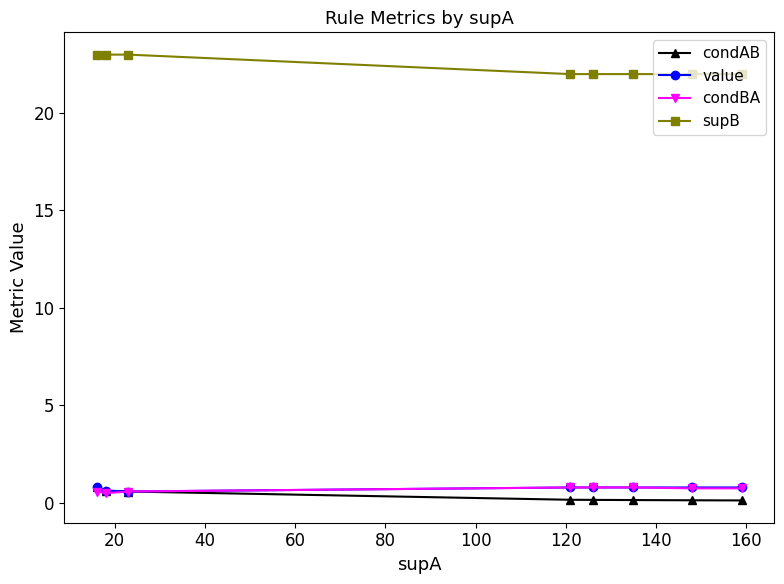

True or false: condAB and supB cross at least once.

False